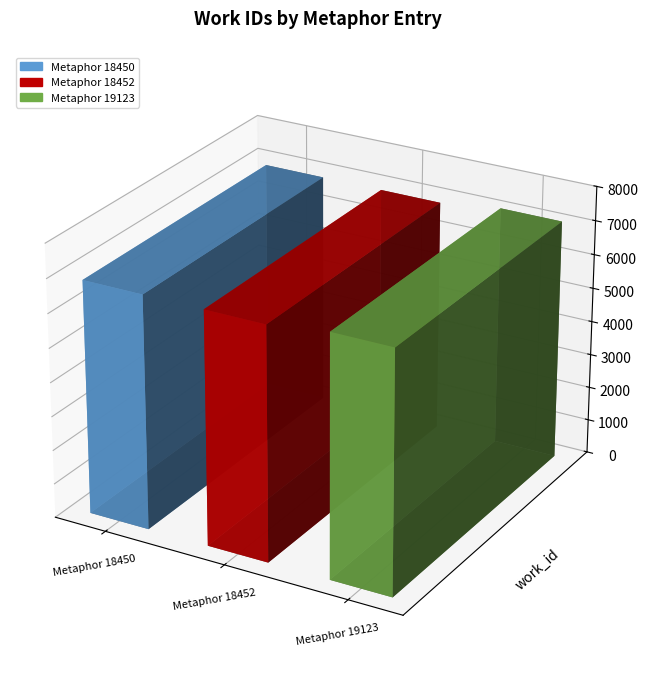

Does the chart contain any negative values?

No